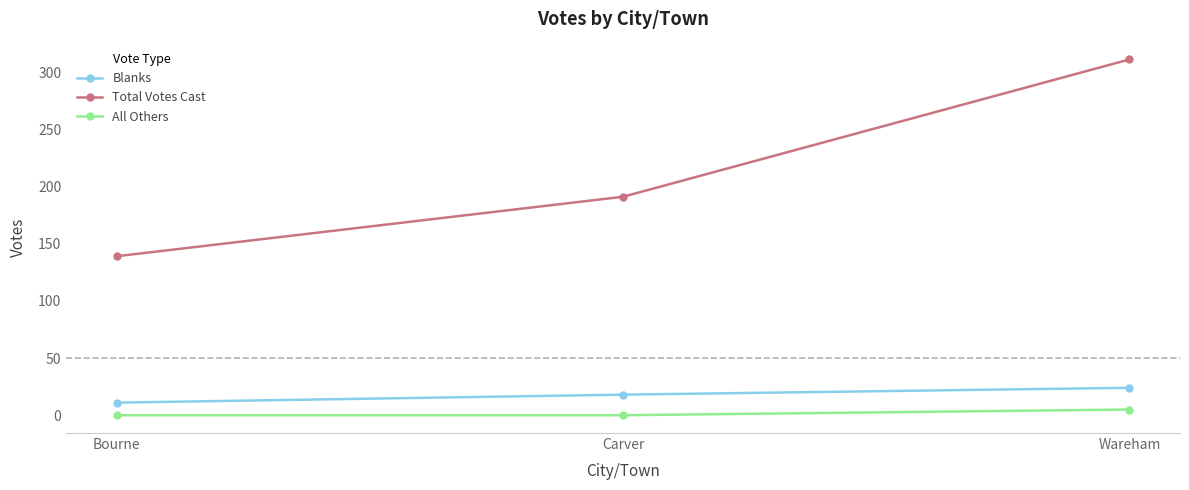

How many lines are shown in the chart?

3